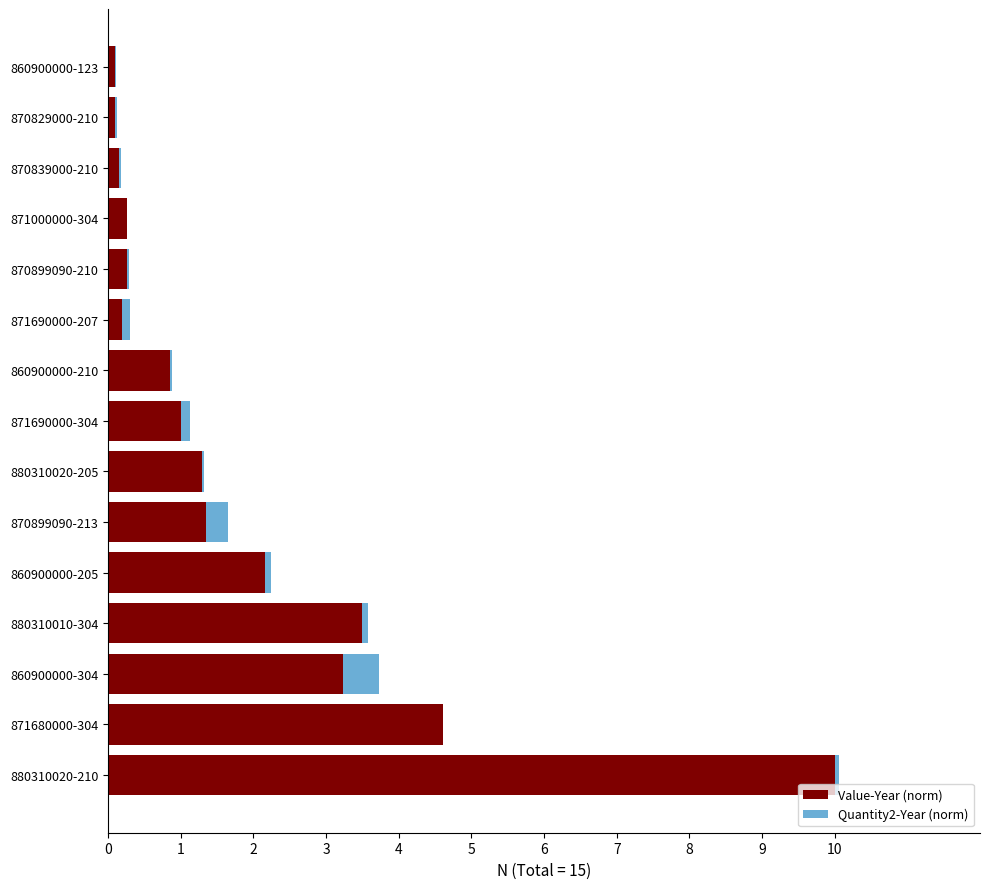

What is the sum of all Value-Year (norm) values?

29.0